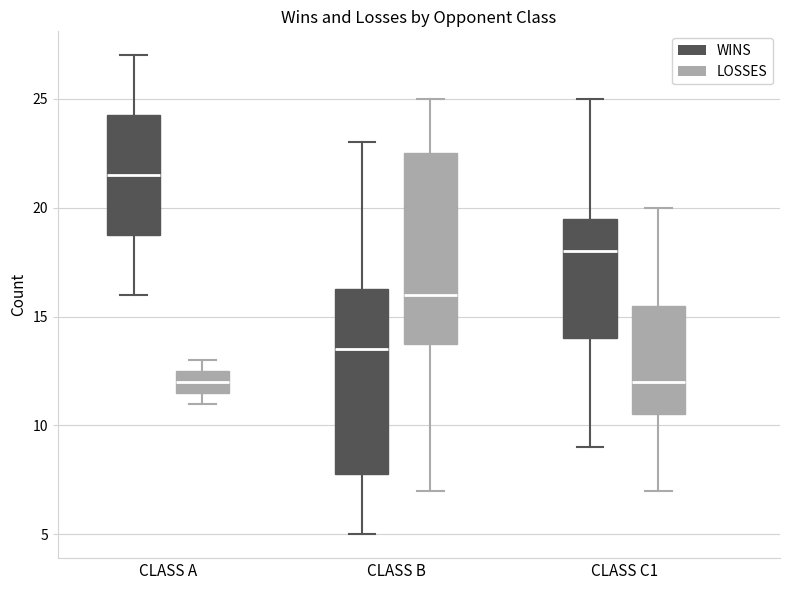

Reading left to right, read every box against the y-axis: the position of its median line, the range the box covers, and the ends of its whiskers. The values are not printed on the chart, so give them approximately, as read against the axis.

CLASS A (WINS): median 21.5, box 19.0 to 24.5, whiskers 16.0 to 27.0
CLASS A (LOSSES): median 12.0, box 11.5 to 12.5, whiskers 11.0 to 13.0
CLASS B (WINS): median 13.5, box 8.0 to 16.5, whiskers 5.0 to 23.0
CLASS B (LOSSES): median 16.0, box 14.0 to 22.5, whiskers 7.0 to 25.0
CLASS C1 (WINS): median 18.0, box 14.0 to 19.5, whiskers 9.0 to 25.0
CLASS C1 (LOSSES): median 12.0, box 10.5 to 15.5, whiskers 7.0 to 20.0